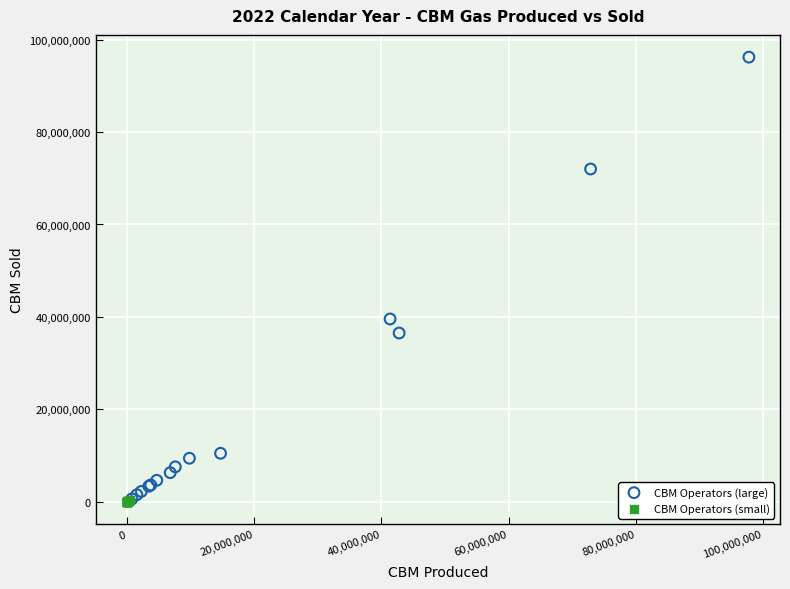

Which series has the widest spread of Y values?

CBM Operators (large)